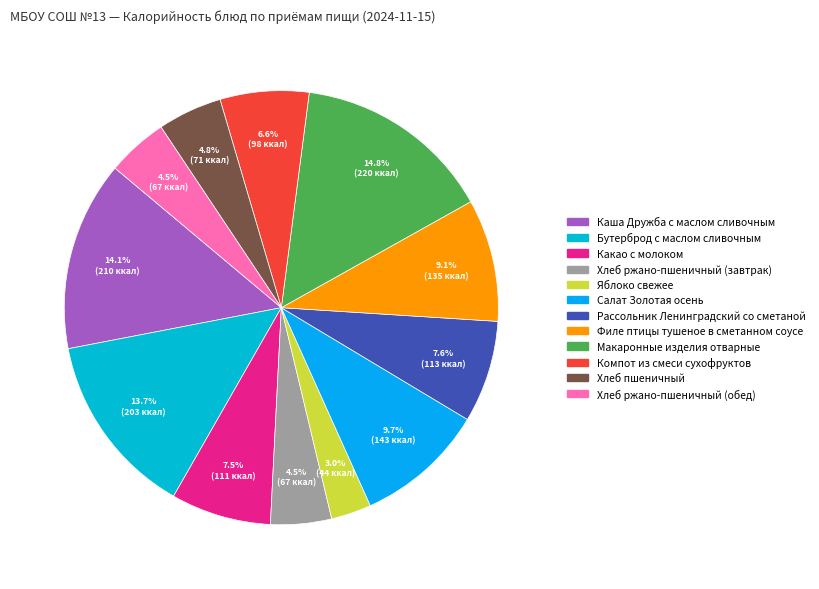

What is the change in value from Бутерброд с маслом сливочным to Хлеб пшеничный?

-132.2